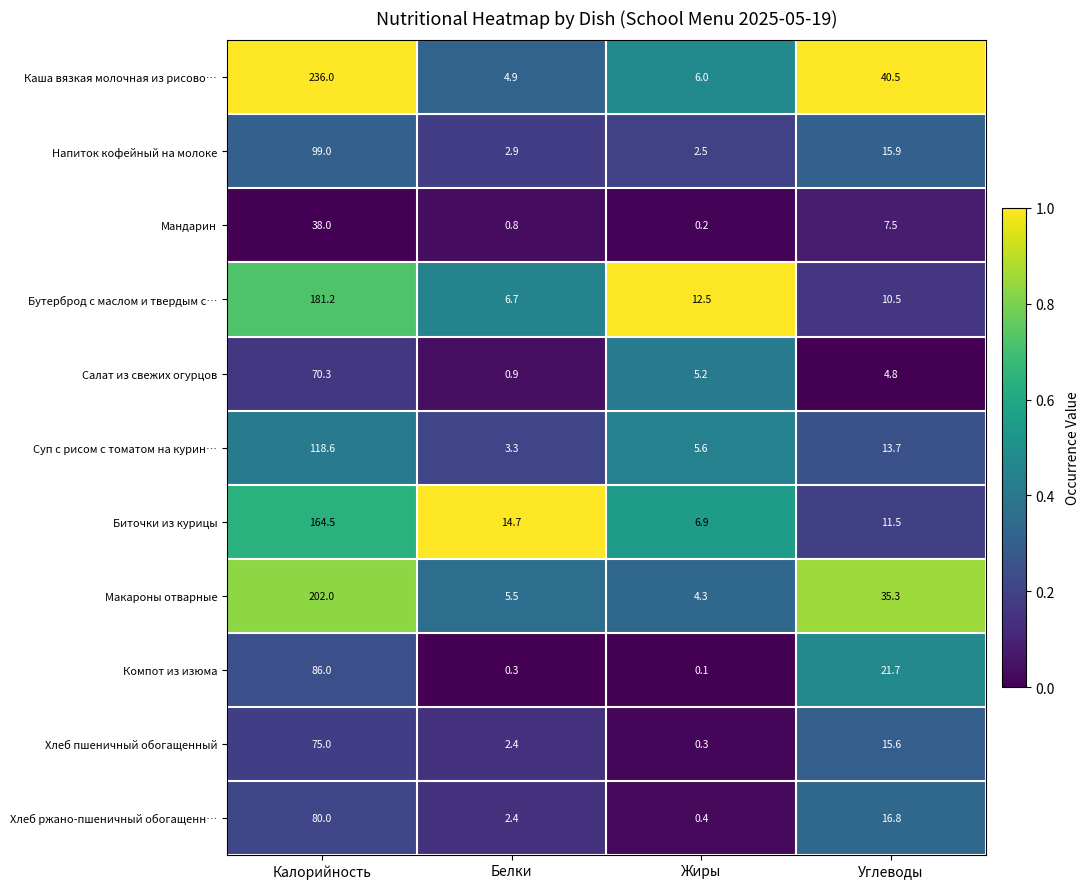

Where is Биточки из курицы nearest to the value 85?

Белки